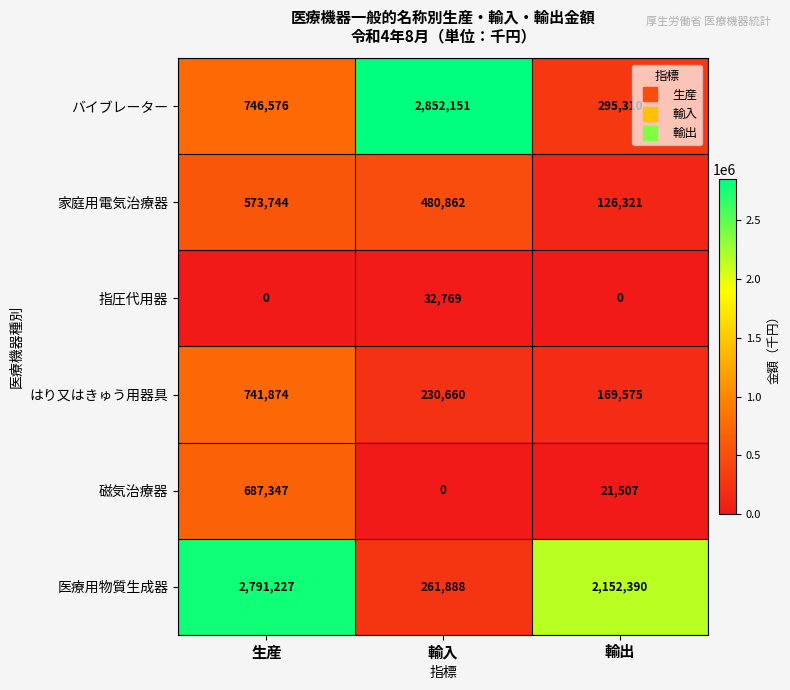

How many series are shown in this chart?

6